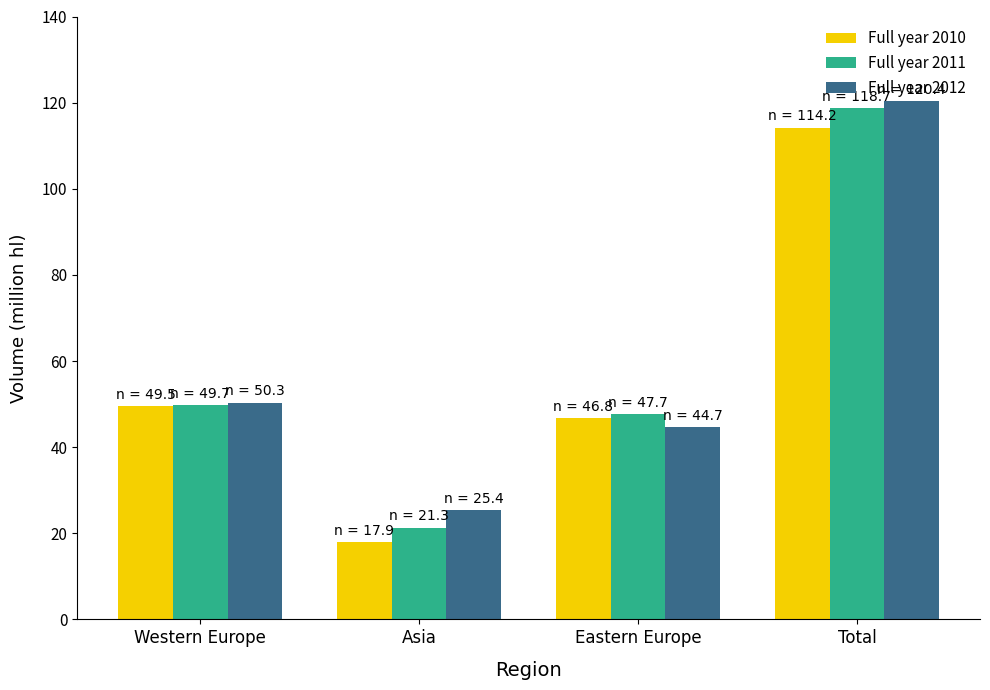

What is the label of the 4th bar from the left?

Total